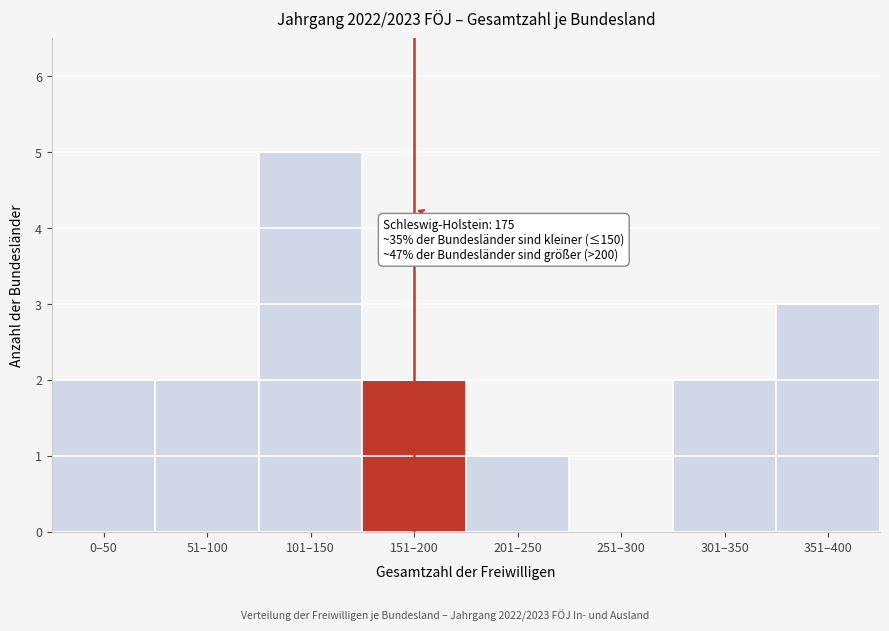

Reading left to right, extract all data points from this chart.

0–50=2	51–100=2	101–150=5	151–200=2	201–250=1	251–300=0	301–350=2	351–400=3